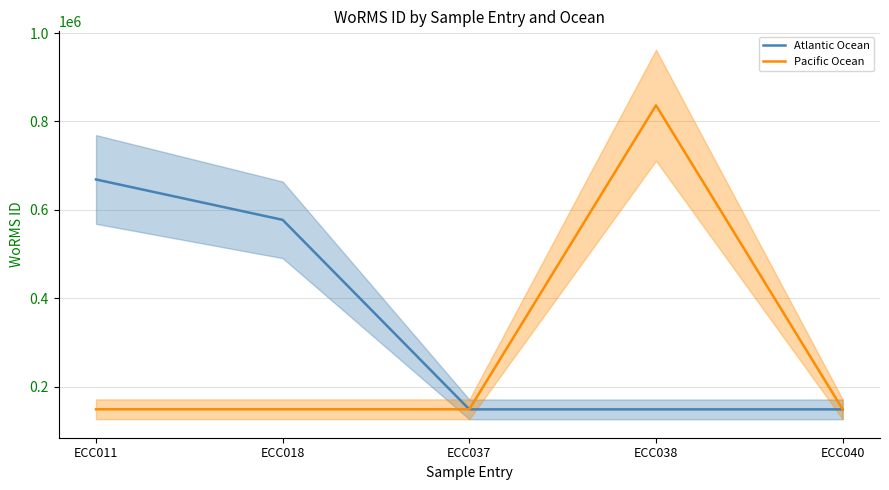

What is the sum of the Pacific Ocean values at ECC018 and ECC011?

298258